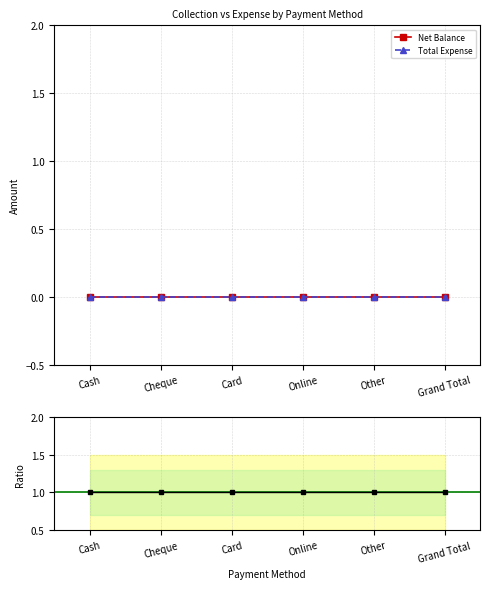

What is the label of the 3rd point from the left?

Card